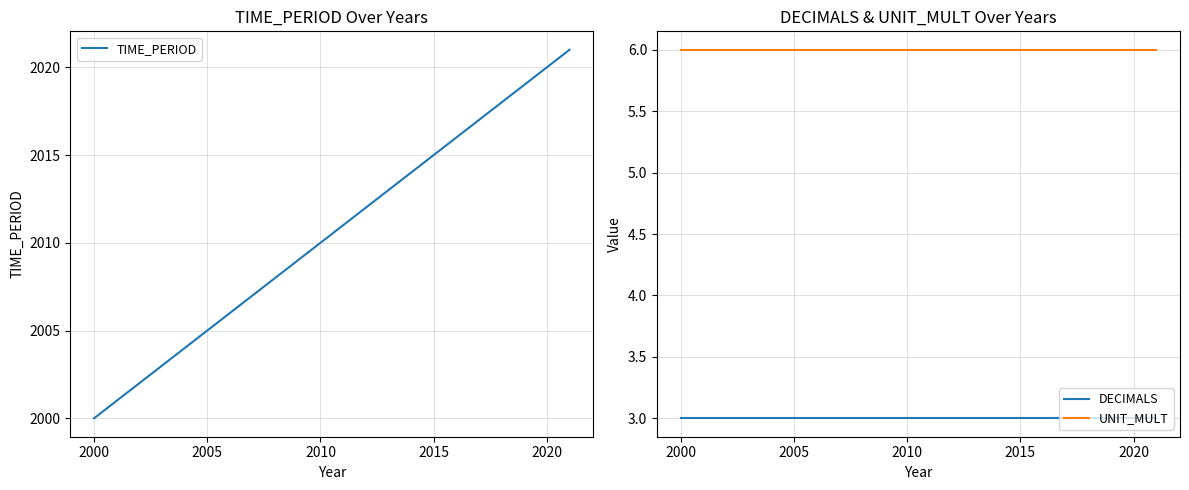

True or false: TIME_PERIOD has more than 2 points higher than both neighbors.

False